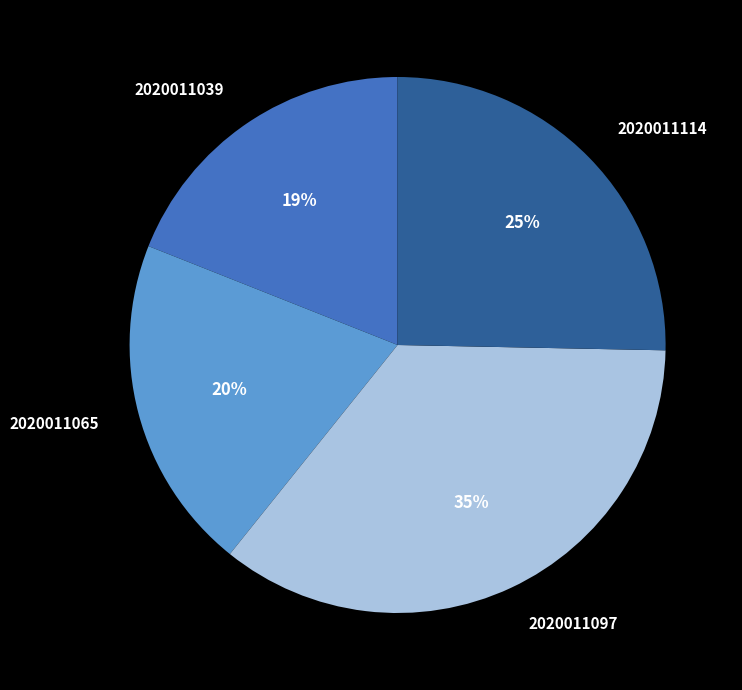

To the nearest percent, what portion does 2020011114 represent?

25%